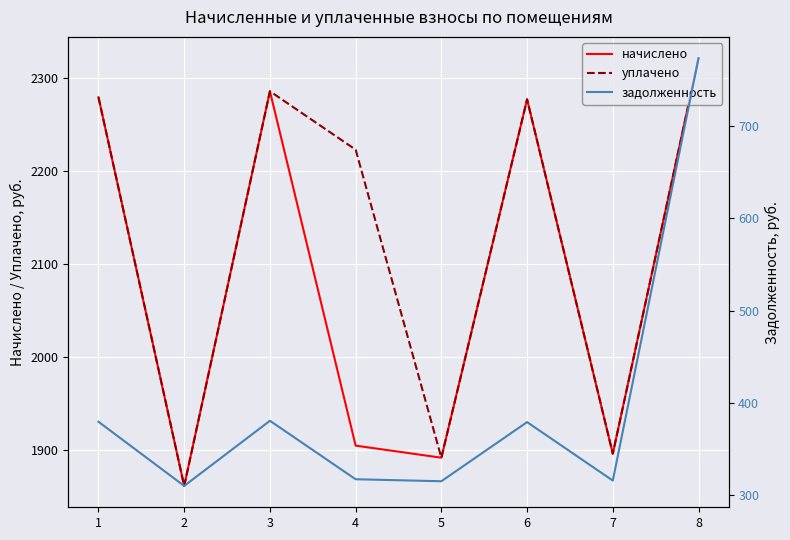

What are all the series names shown in the legend?

начислено, уплачено, задолженность